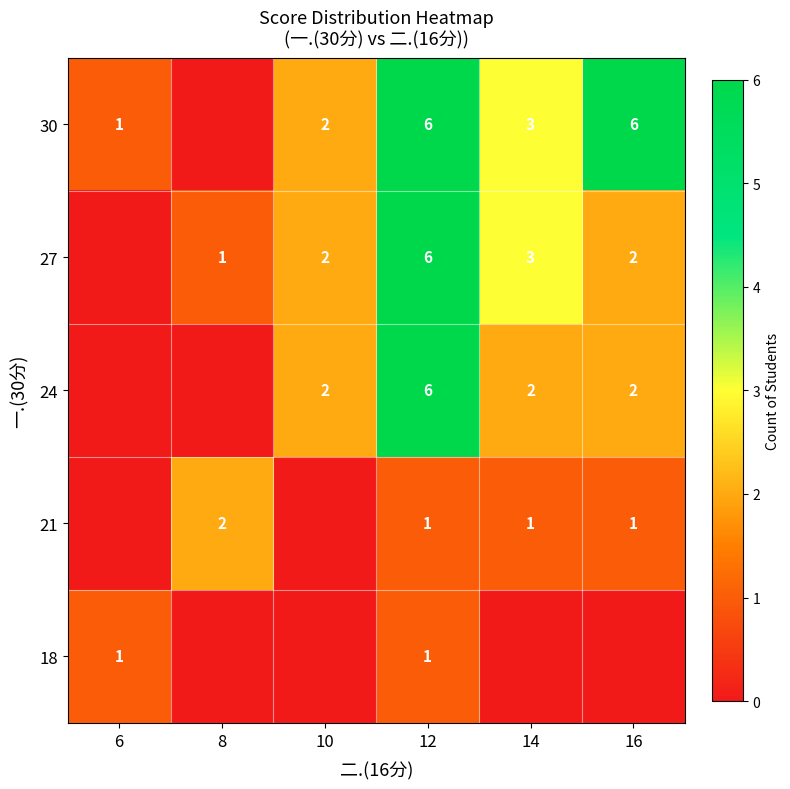

What is the sum of the 21 values at 8 and 14?

3